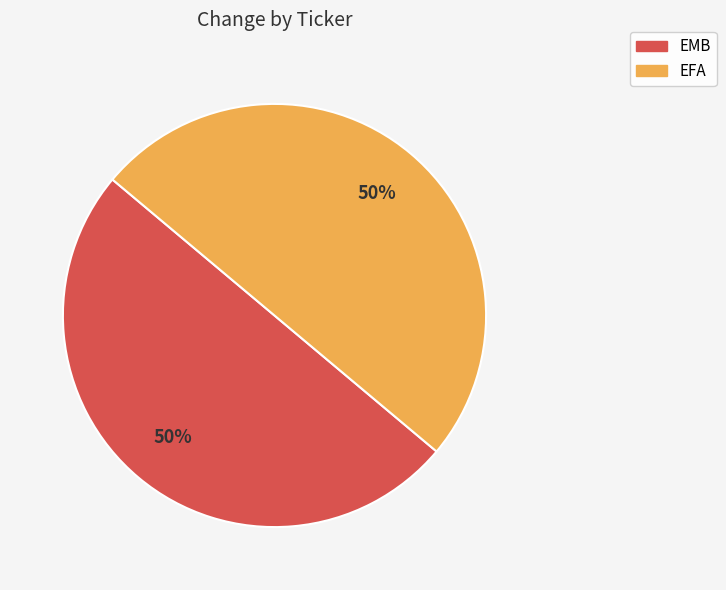

What is the ratio of the value at EMB to the value at EFA?

1.0